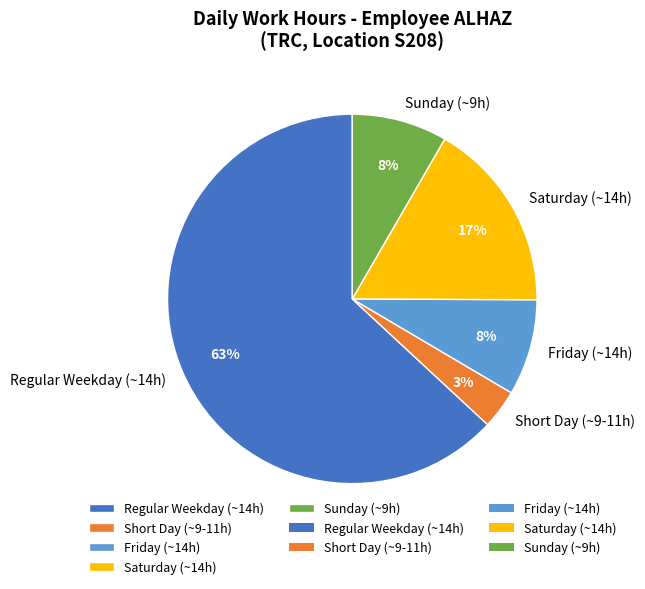

Is the sum of Sunday (~9h) and Regular Weekday (~14h) greater than half?

Yes